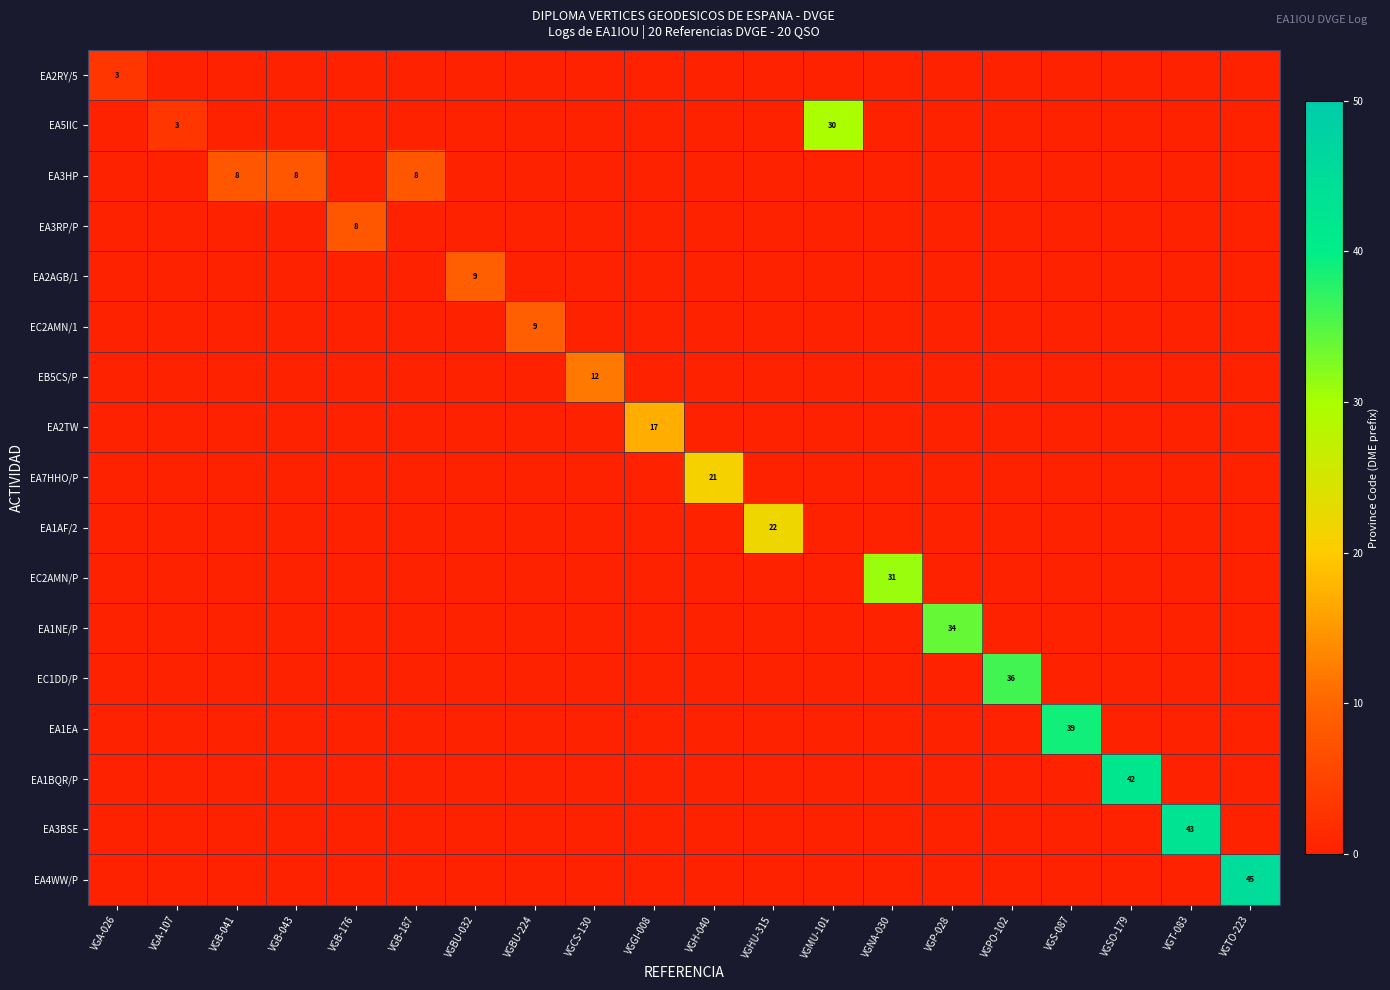

At which label is EA3BSE closest to 21?

VGA-026